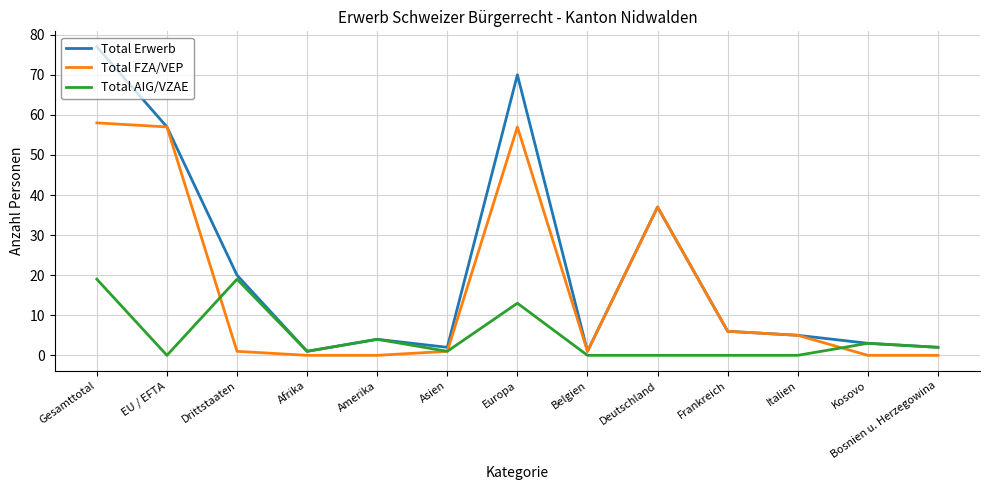

The Total Erwerb series shows 2 at Asien. True or false?

True